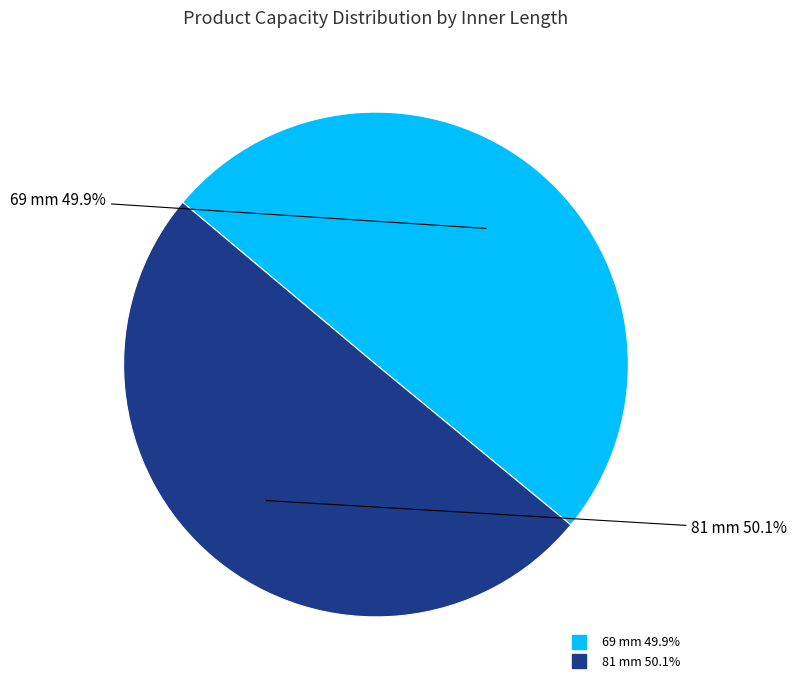

To the nearest percent, what is the combined percentage of 69 mm and 81 mm?

100%